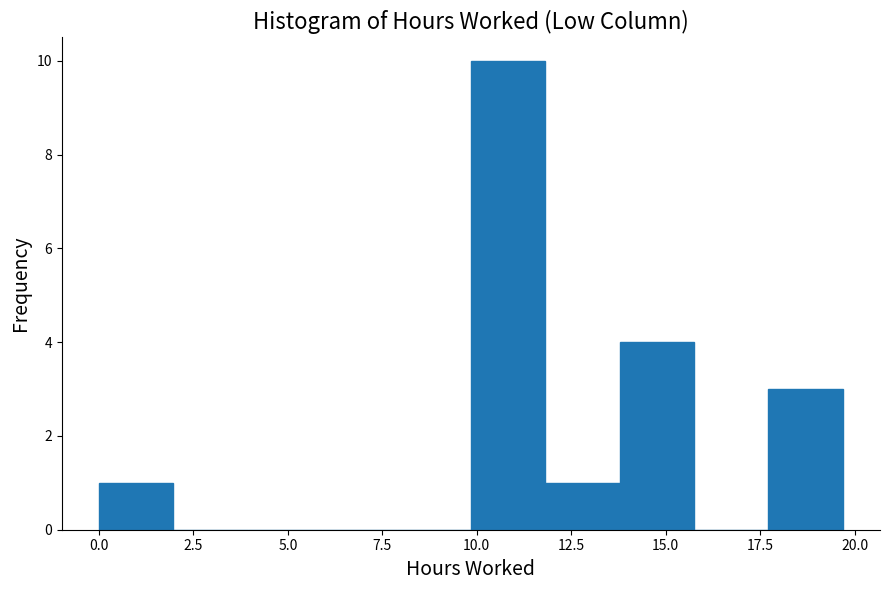

Around what value on the x-axis is the tallest bar? Give the approximate position of its centre, as read against the axis.

11.0